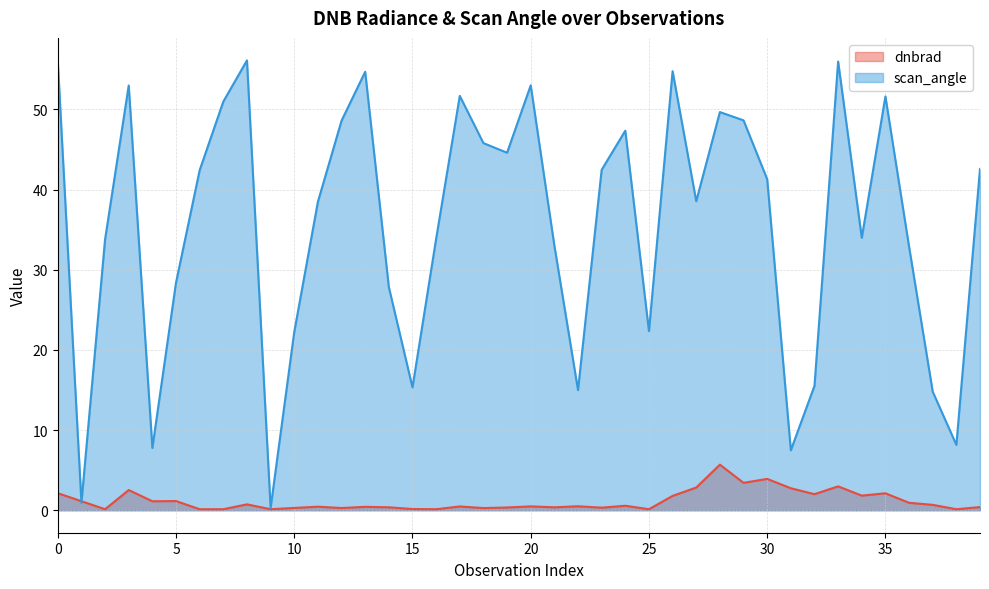

Count the number of categories in the chart.

40